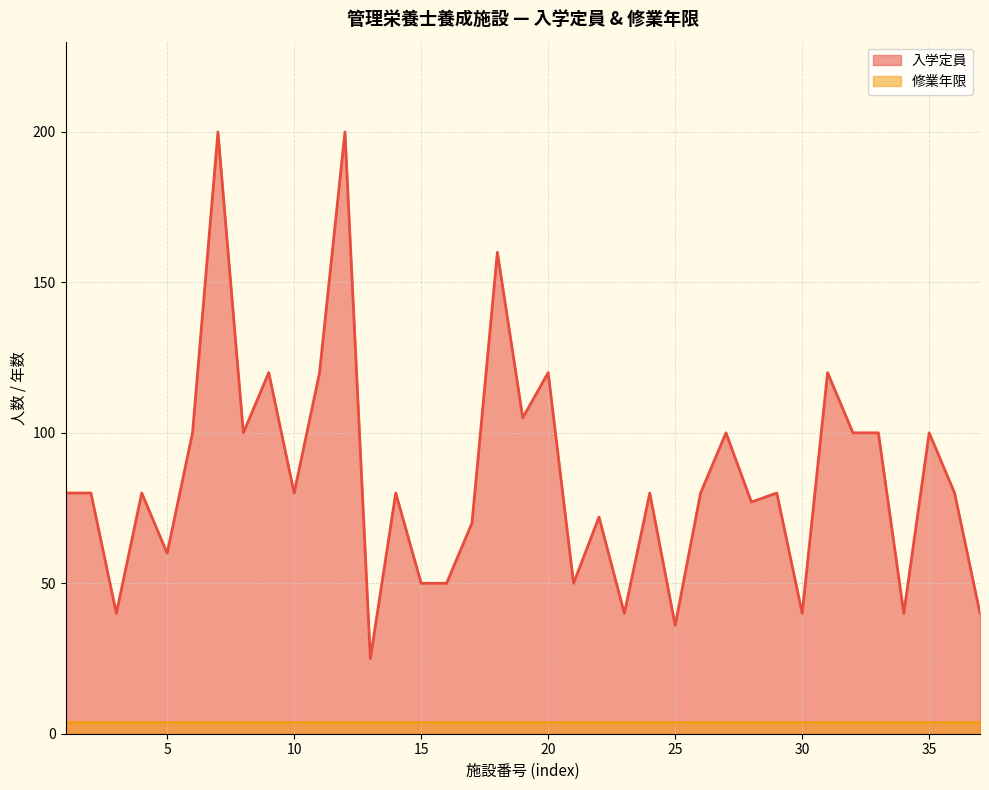

How many lines are shown in the chart?

2